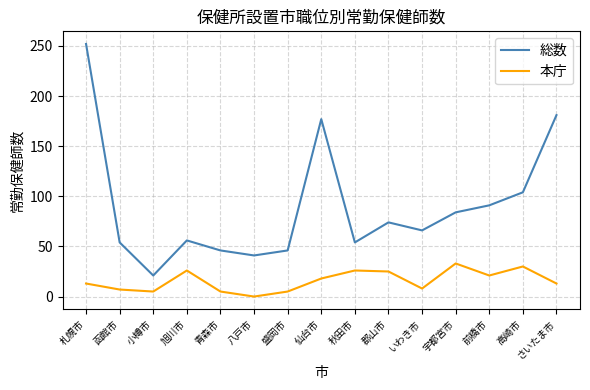

Is it true that 総数 equals 61 at 前橋市?

False